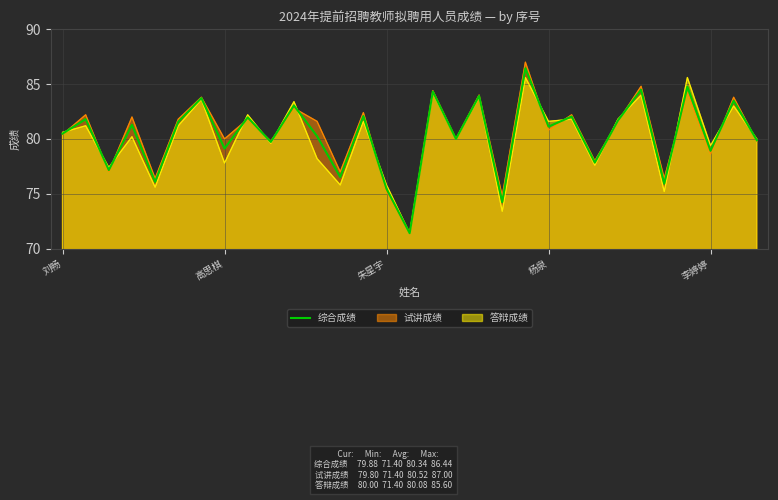

Which has a higher value, 18 or 11?

18